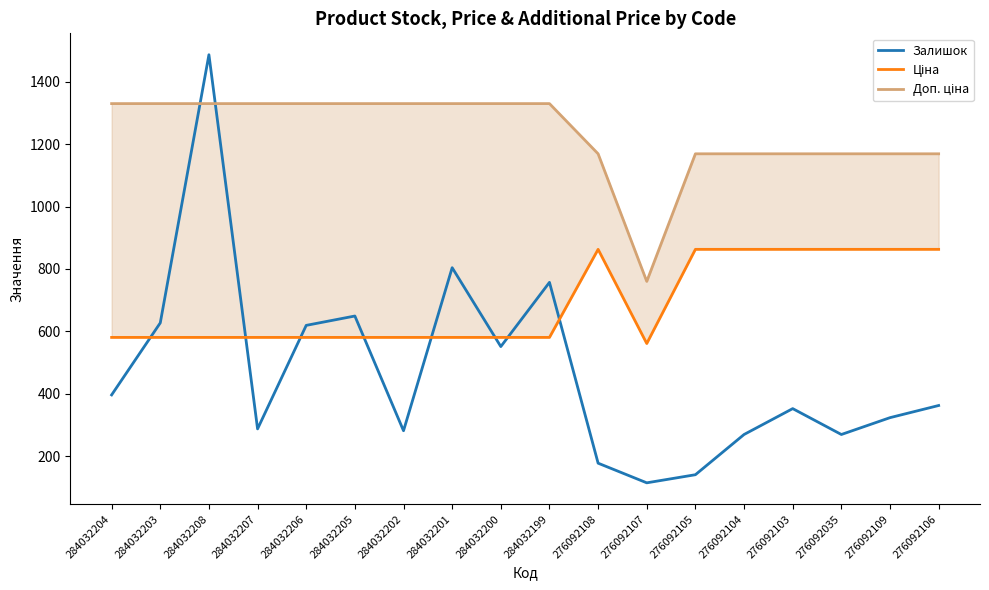

What is the label of the 8th point from the left?

284032201